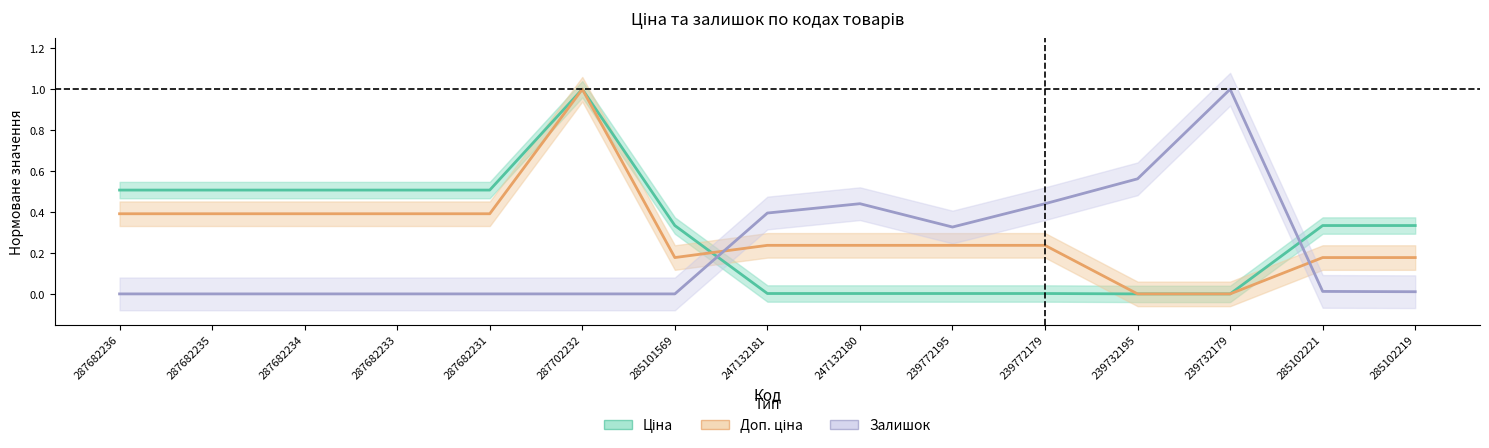

Rank the categories by Доп. ціна value from highest to lowest.

287702232, 287682236, 287682235, 287682234, 287682233, 287682231, 247132181, 247132180, 239772195, 239772179, 285101569, 285102221, 285102219, 239732195, 239732179